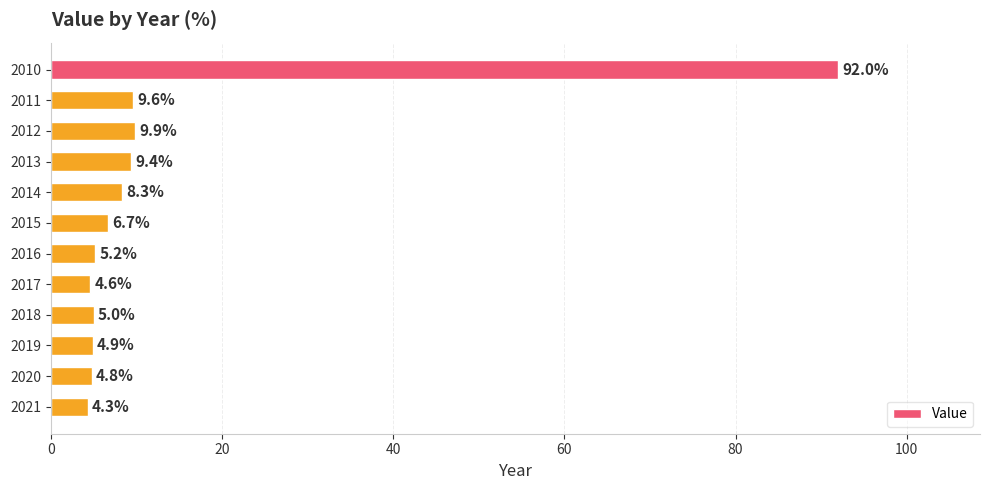

What is the sum of all values?

164.7